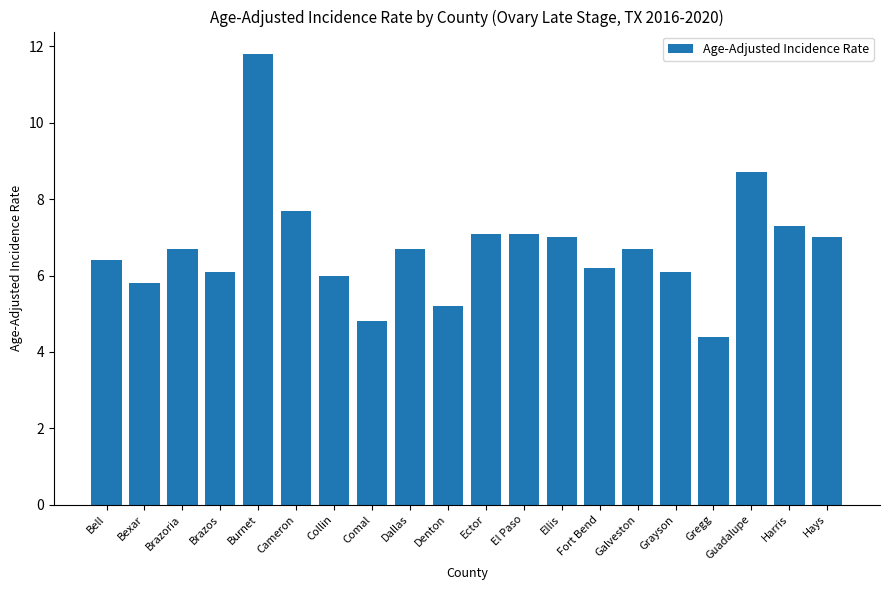

How many distinct data groups are displayed?

1